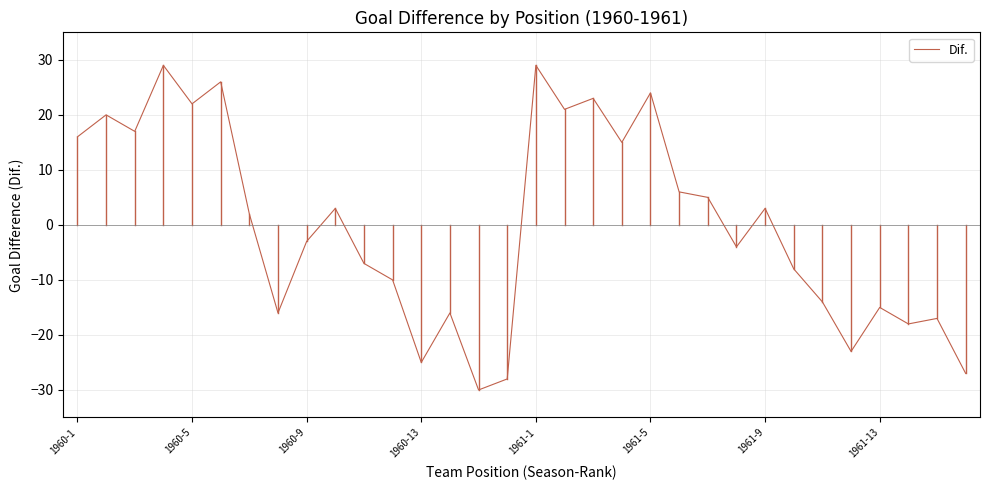

What is the smallest value displayed?

-30